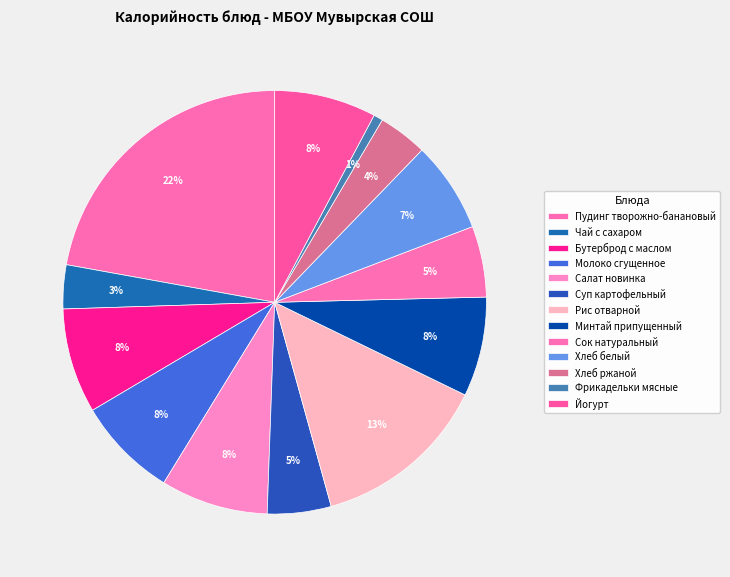

To the nearest percent, what percentage of the pie is Салат новинка?

8%